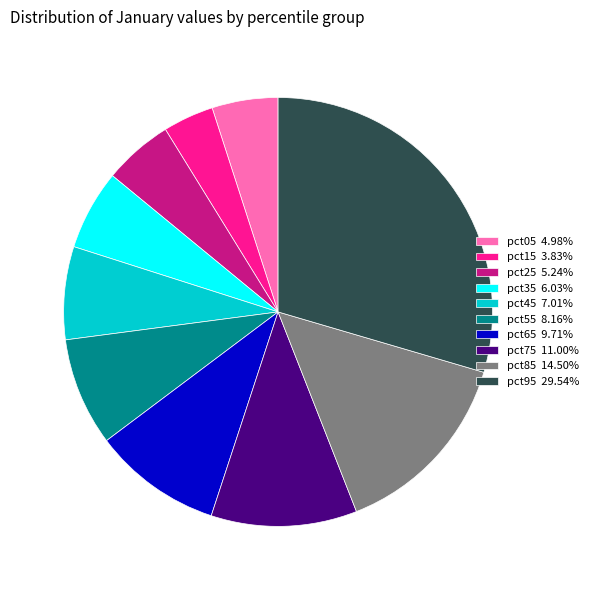

Is there a majority slice in this chart?

No